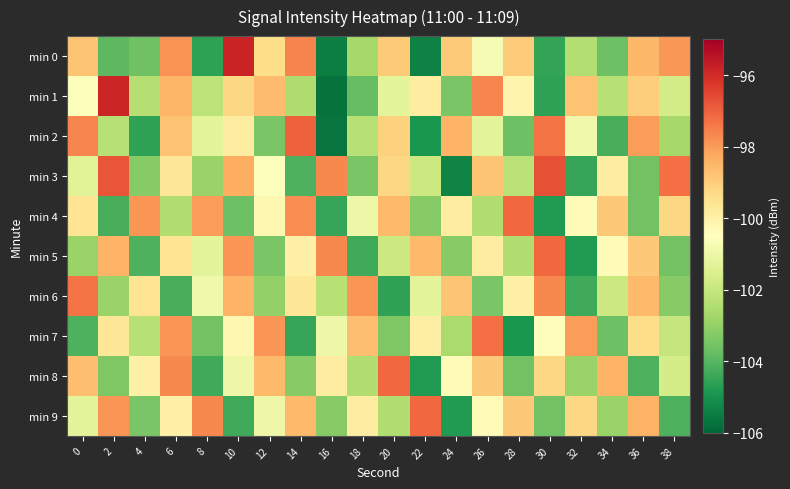

Between 16 and 20, which series saw the biggest shift?

min 2